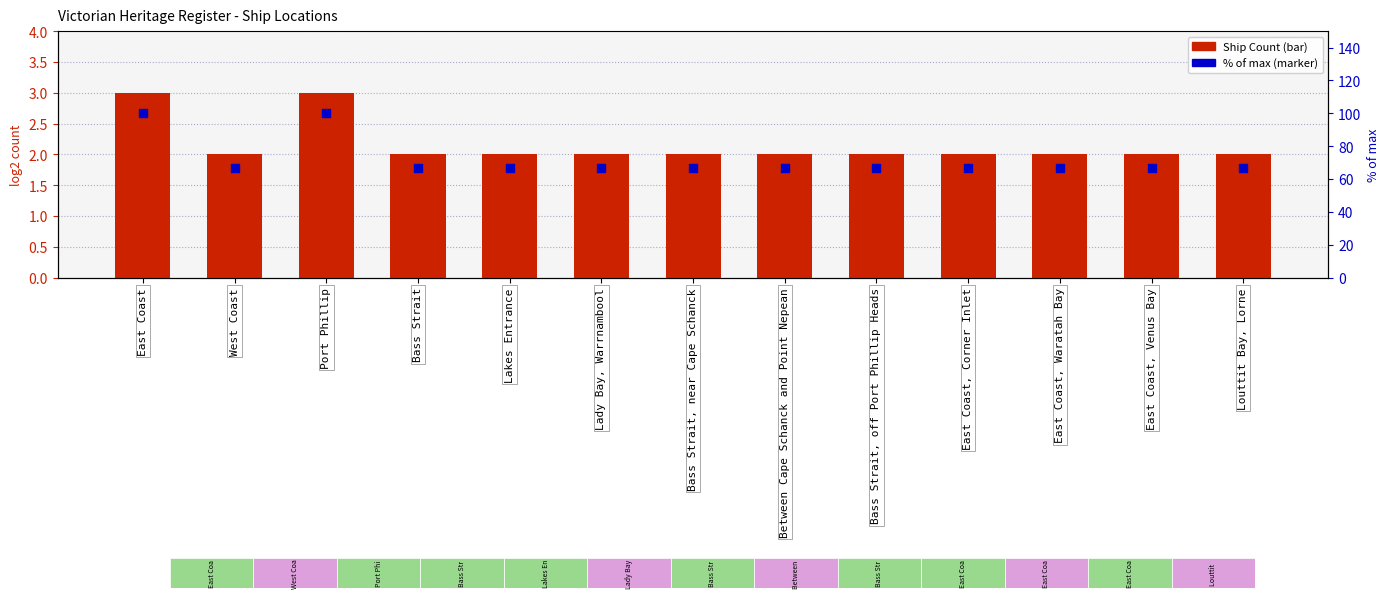

Which series contains the highest Y value?

% of max